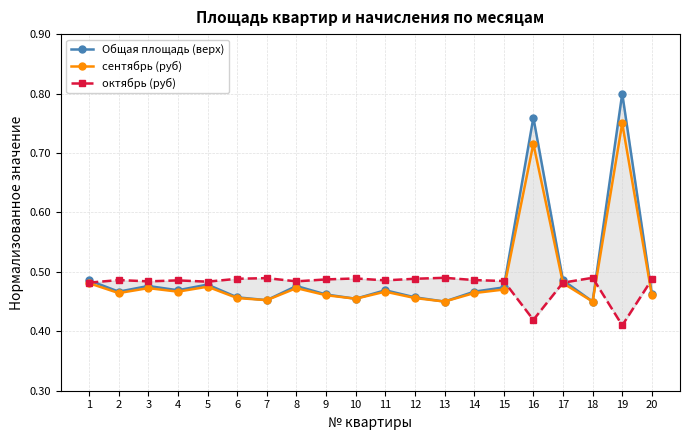

What is the total value across all series at 2?

1.4